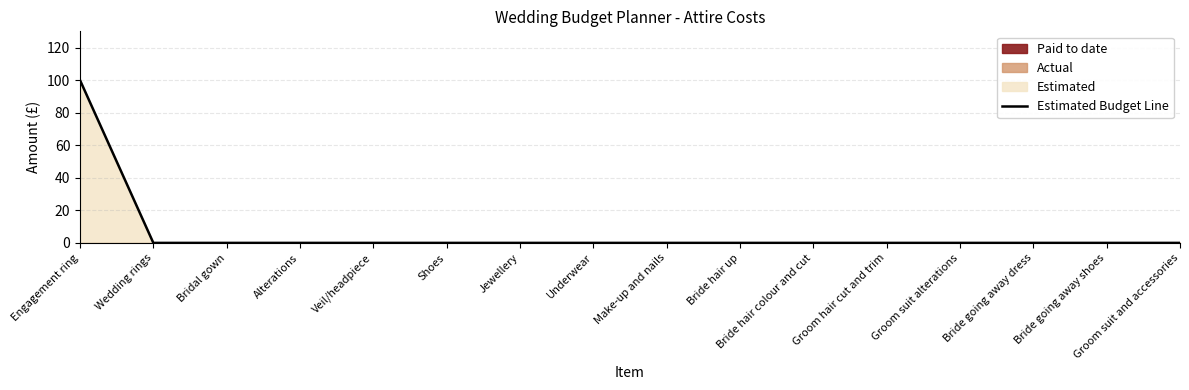

True or false: there are more than 0 points higher than both neighbors.

False